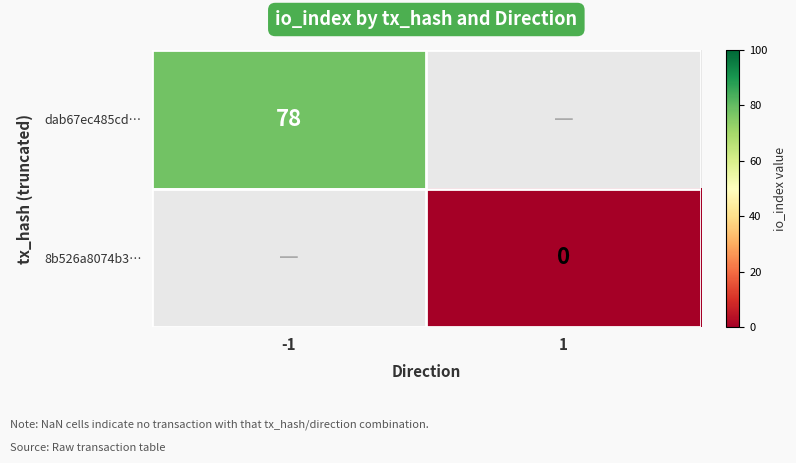

True or false: dab67ec485cd… has a value of 103 at -1.

False